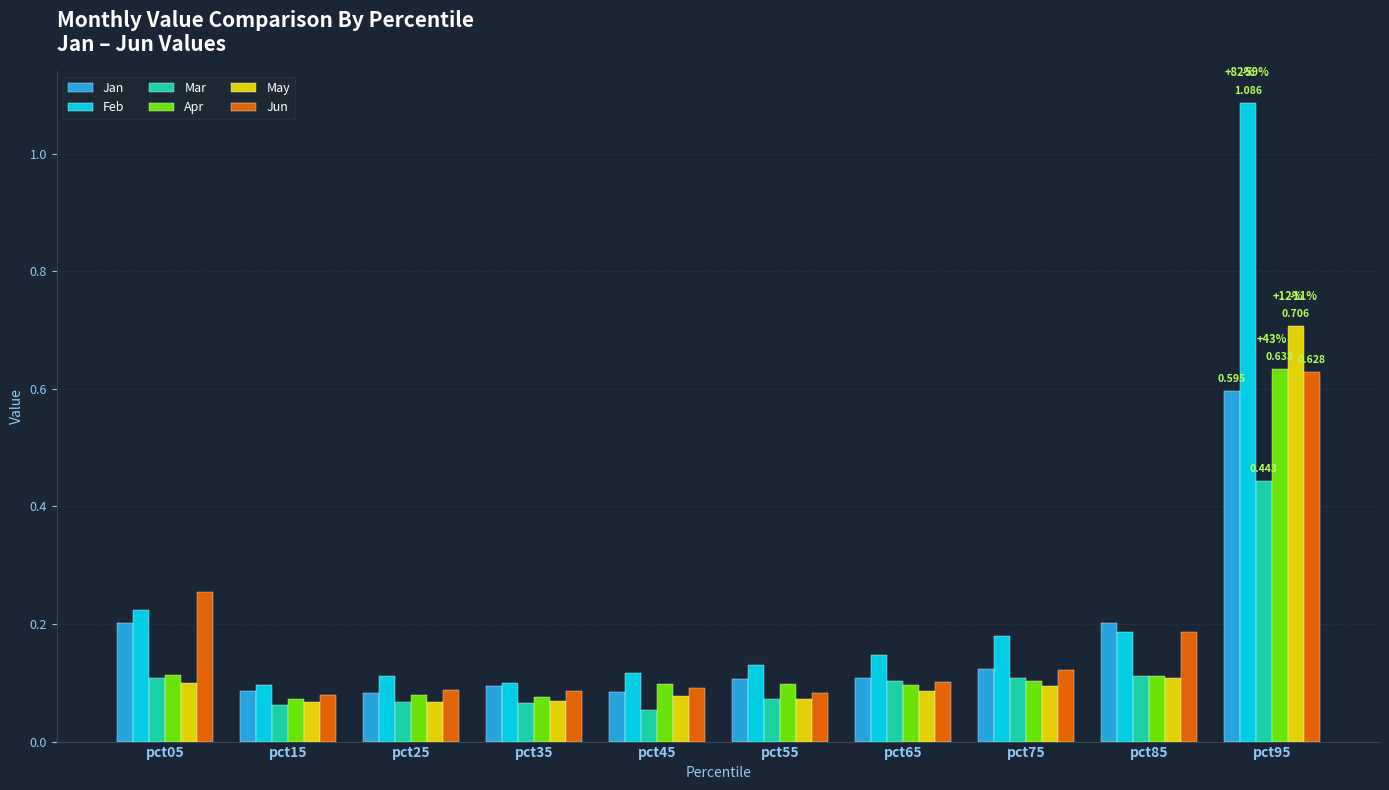

What is the difference between the maximum and second lowest values in the Jan series?

0.5